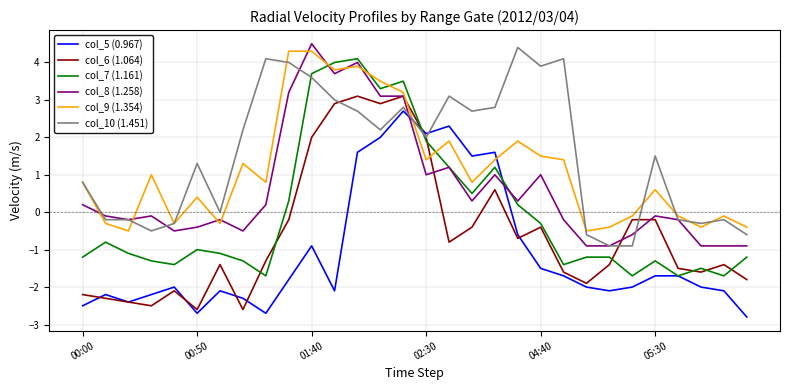

Which series has the largest total across all categories?

col_10 (1.451)